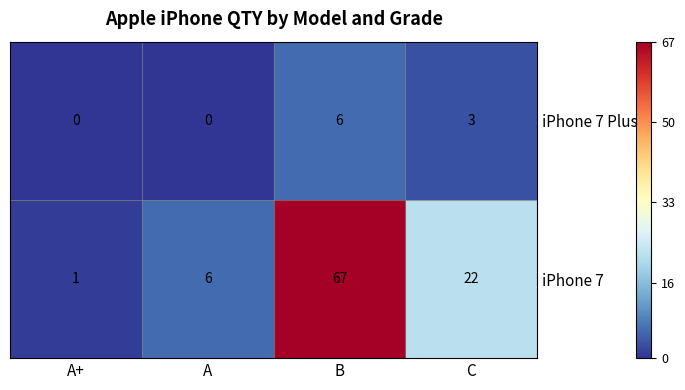

What is the difference between the iPhone 7 Plus values at B and A?

6